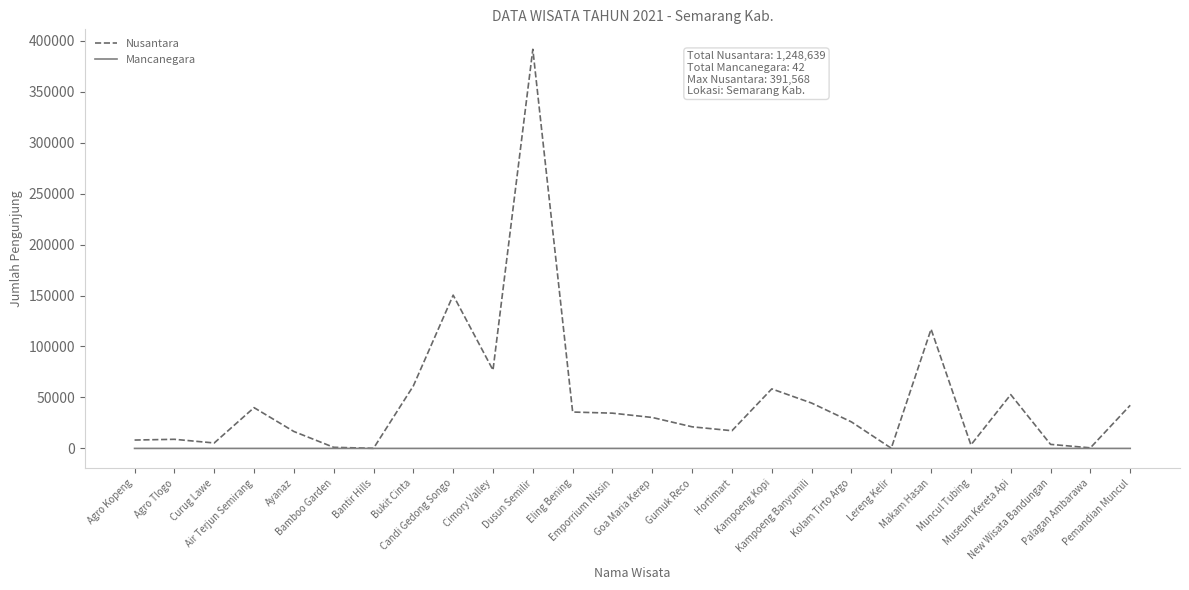

Between Dusun Semilir and Hortimart, which series saw the biggest shift?

Nusantara